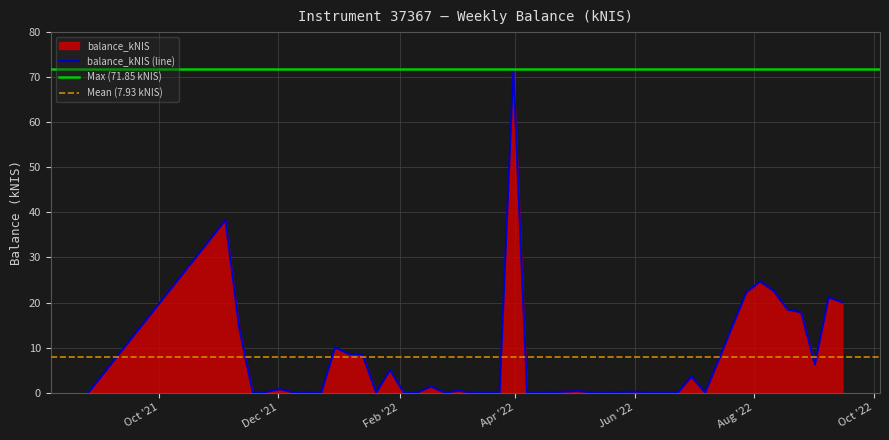

At which category does the data reach its first local valley?

2021-11-18